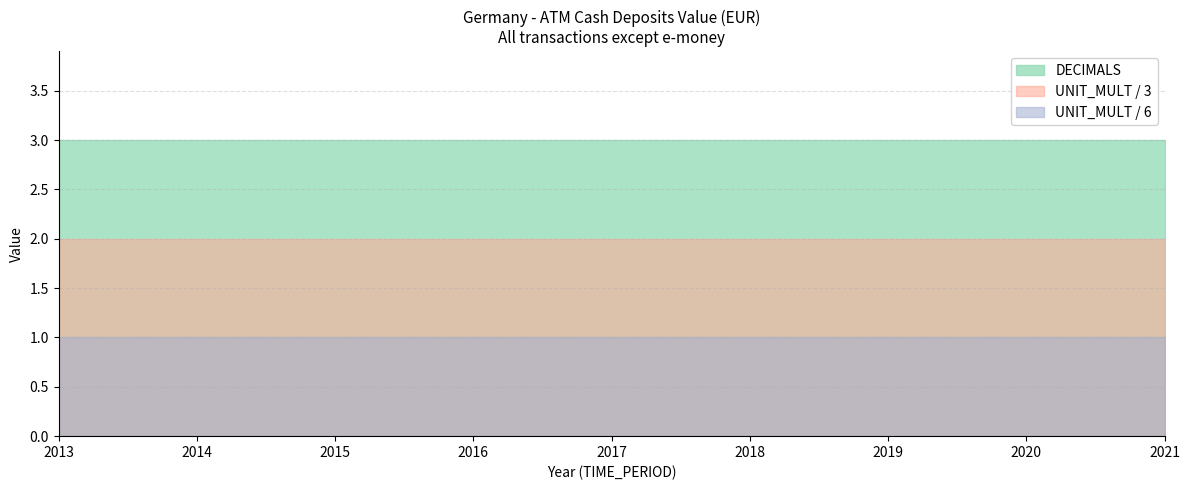

Which category has the lowest value in the TIME_PERIOD series?

2013